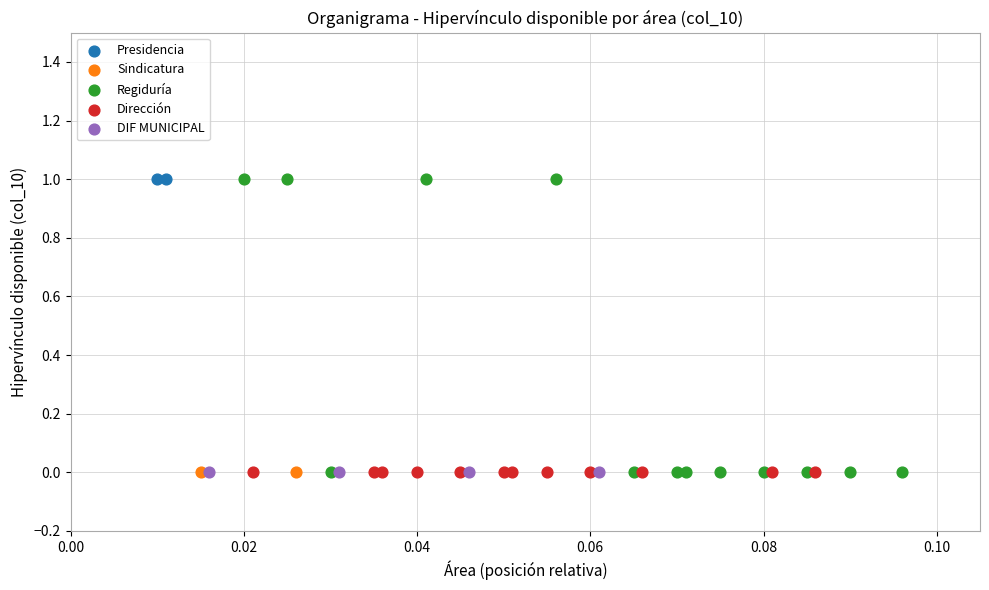

What are all the series names shown in the legend?

Presidencia, Sindicatura, Regiduría, Dirección, DIF MUNICIPAL